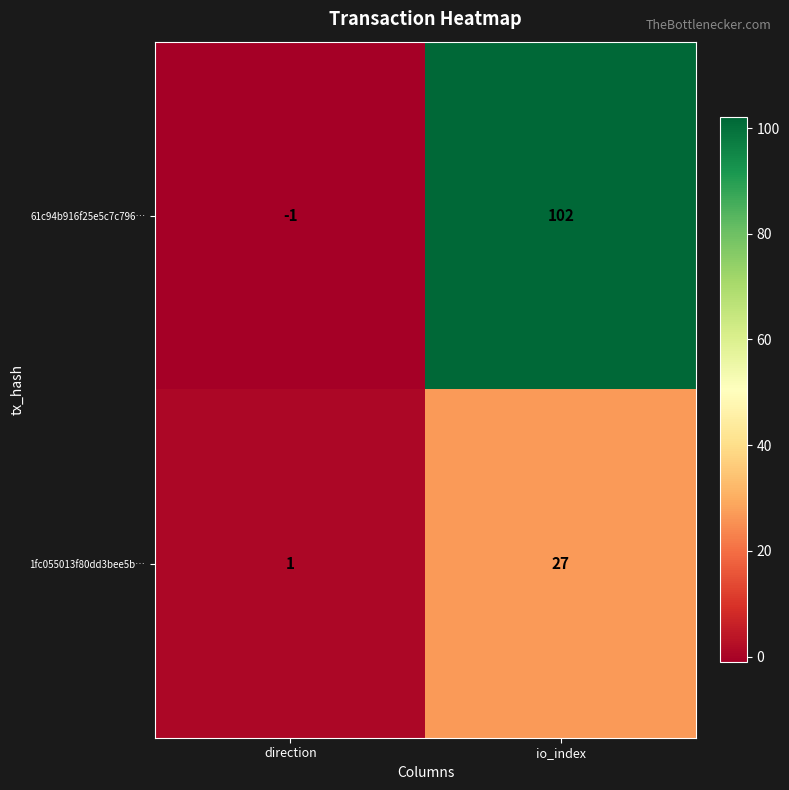

The value of 1fc055013f80dd3bee5b… at direction is 1. True or false?

True